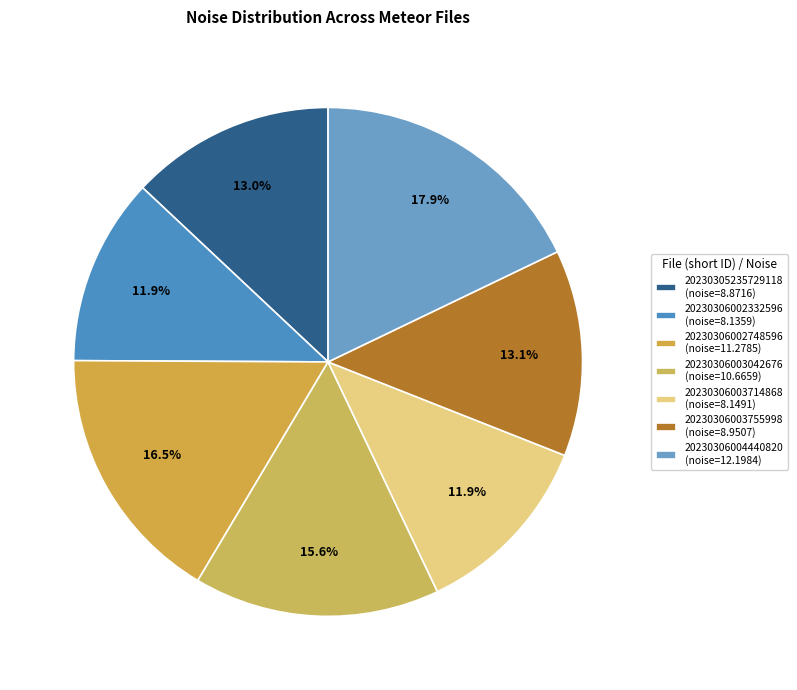

True or false: 20230306004440820 accounts for 18% of the total.

True